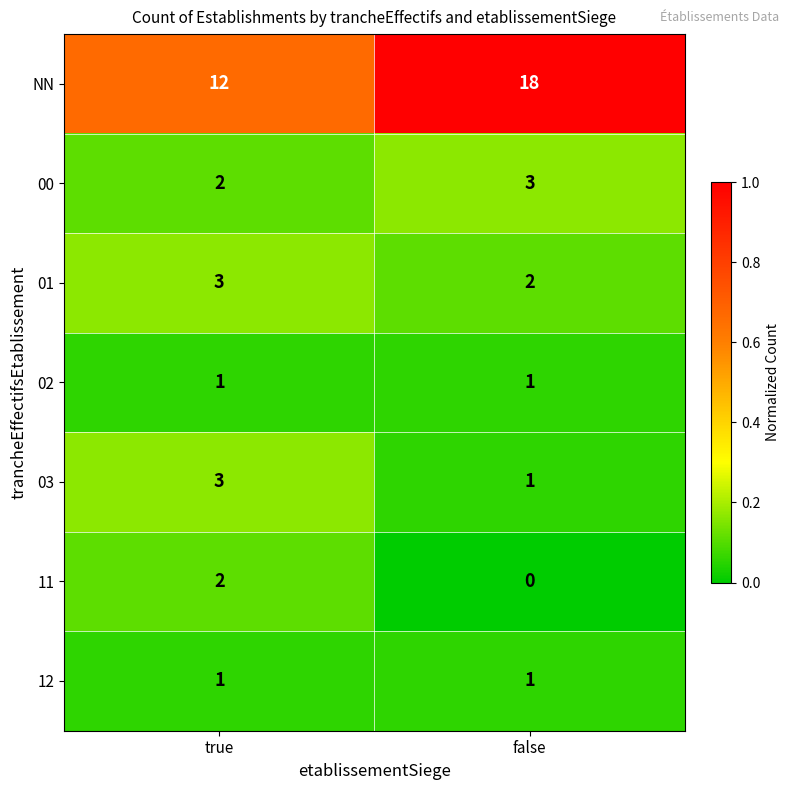

Count the number of categories in the chart.

2